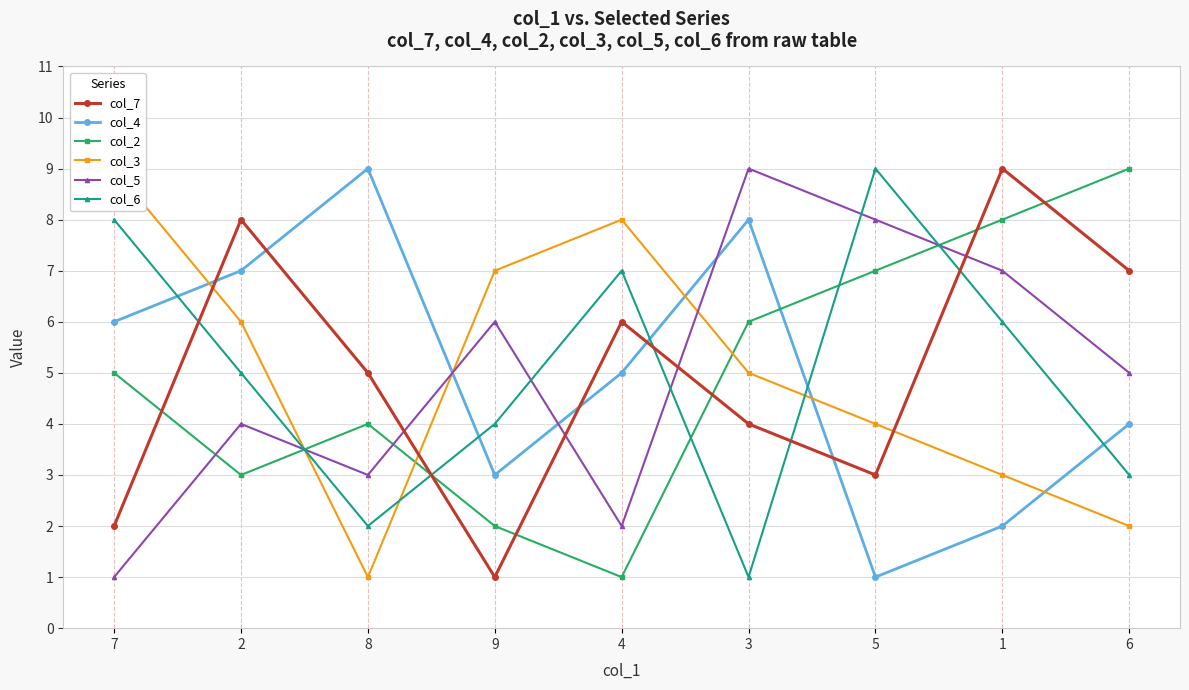

What is the average value of the col_7 series?

5